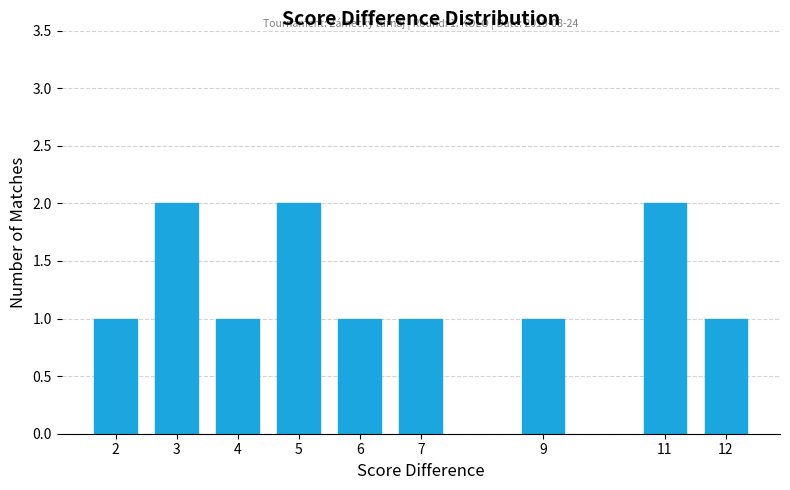

Reading left to right, transcribe all the data shown in this chart.

2=1	3=2	4=1	5=2	6=1	7=1	9=1	11=2	12=1